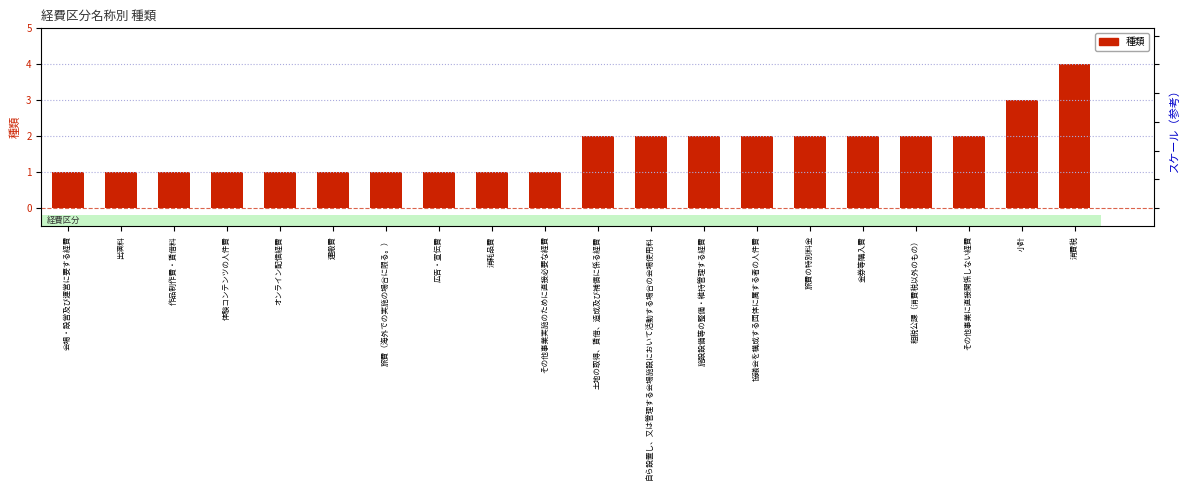

List the labels in order of value, smallest first.

会場・設営及び運営に要する経費, 出演料, 作品制作費・賃借料, 体験コンテンツの人件費, オンライン配信経費, 運搬費, 旅費（海外での実施の場合に限る。）, 広告・宣伝費, 消耗品費, その他事業実施のために直接必要な経費, 土地の取得、賃借、造成及び補償に係る経費, 自ら設置し、又は管理する会場施設において活動する場合の会場使用料, 施設設備等の整備・維持管理する経費, 協議会を構成する団体に属する者の人件費, 旅費の特別料金, 金券等購入費, 租税公課（消費税以外のもの）, その他事業に直接関係しない経費, 小計, 消費税